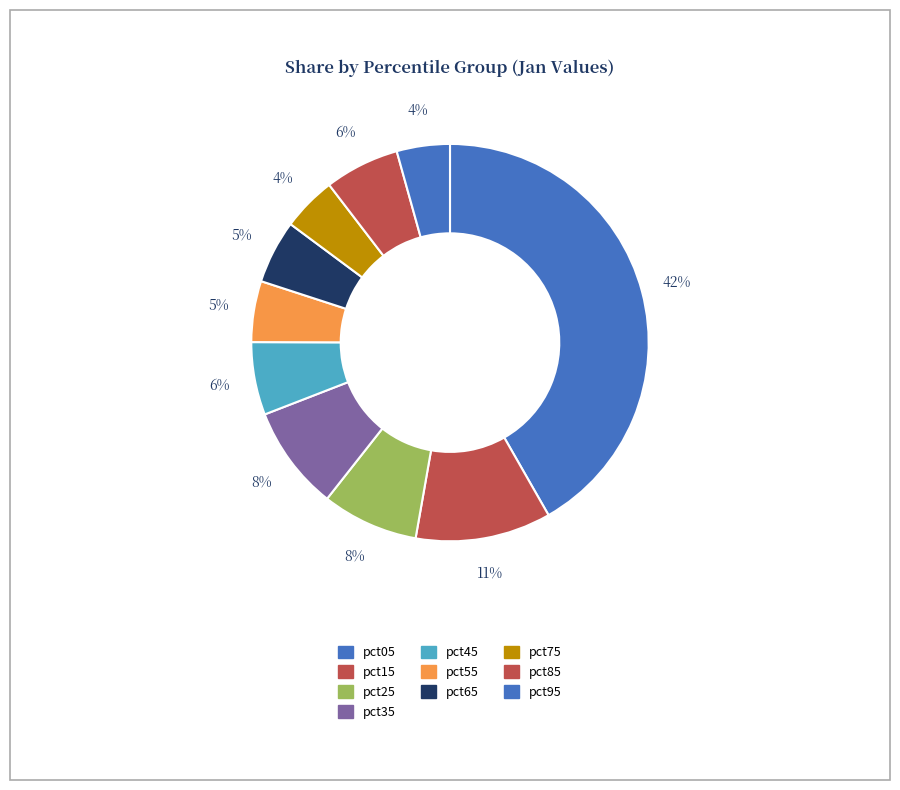

What is the total percentage of pct25 and pct45?

13.8%